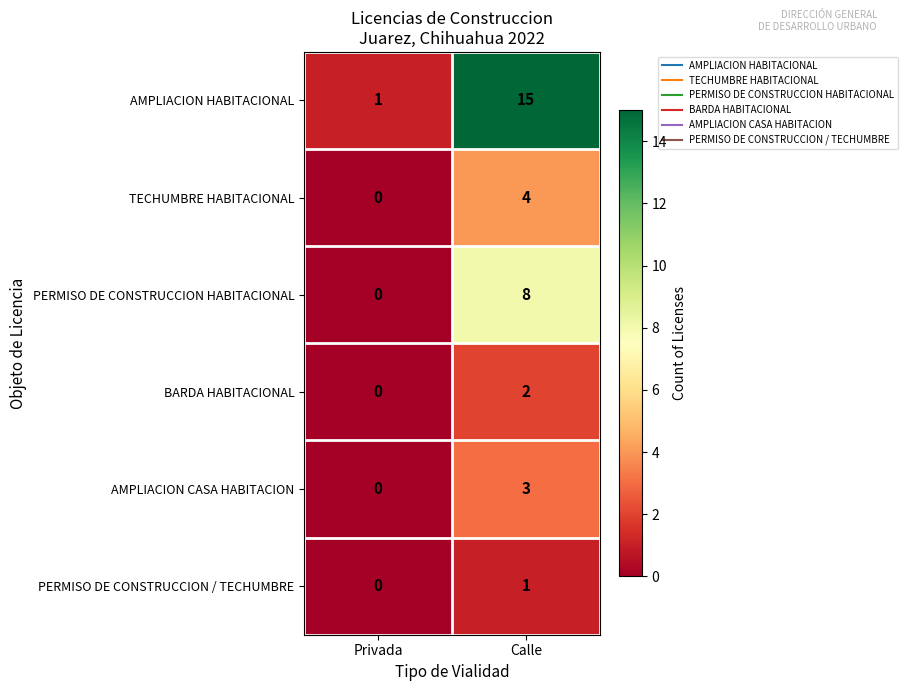

How many series are shown in this chart?

6